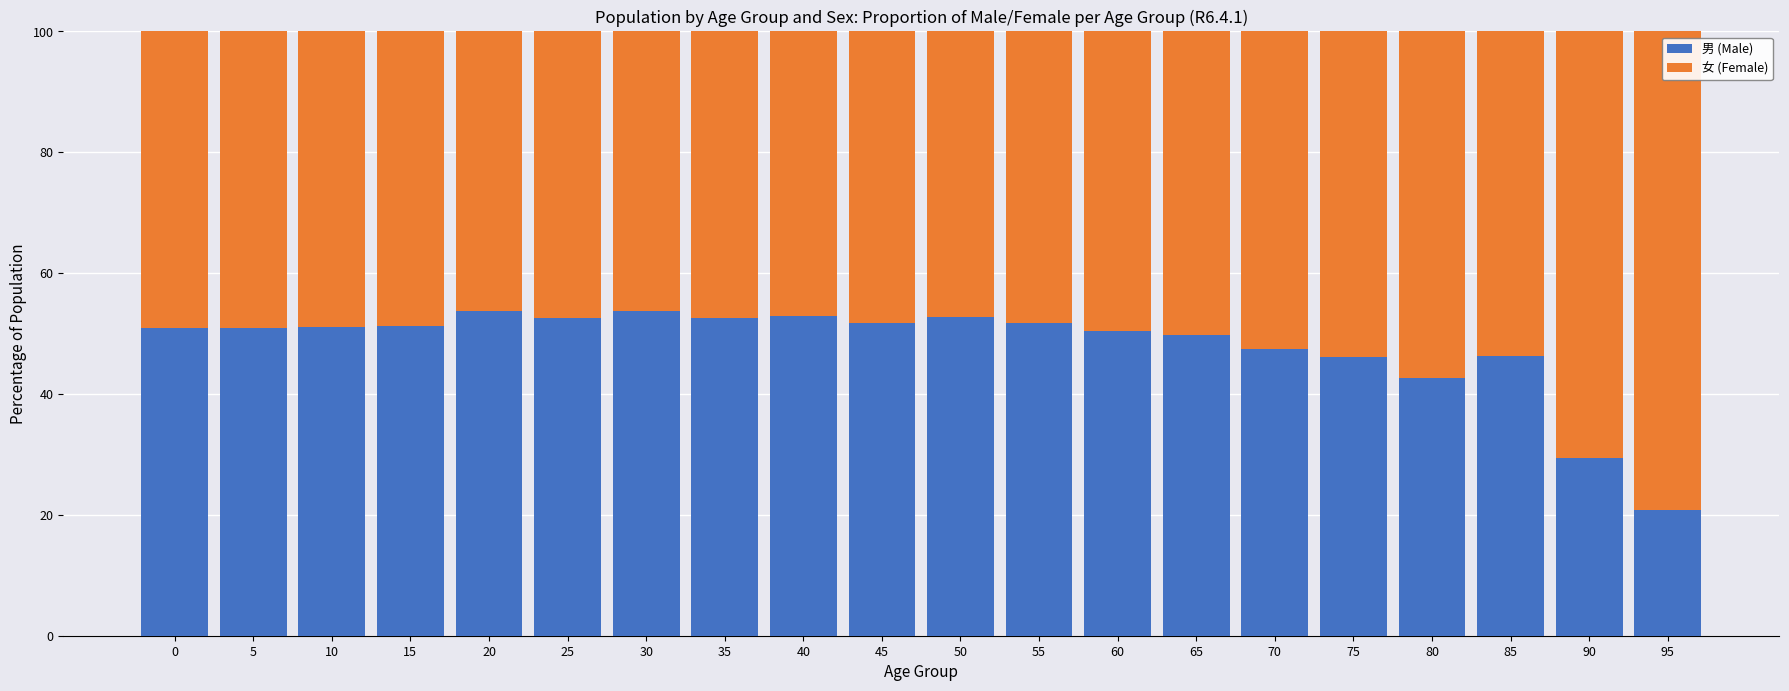

Is it true that 男 (Male) equals 49.7 at 65?

True